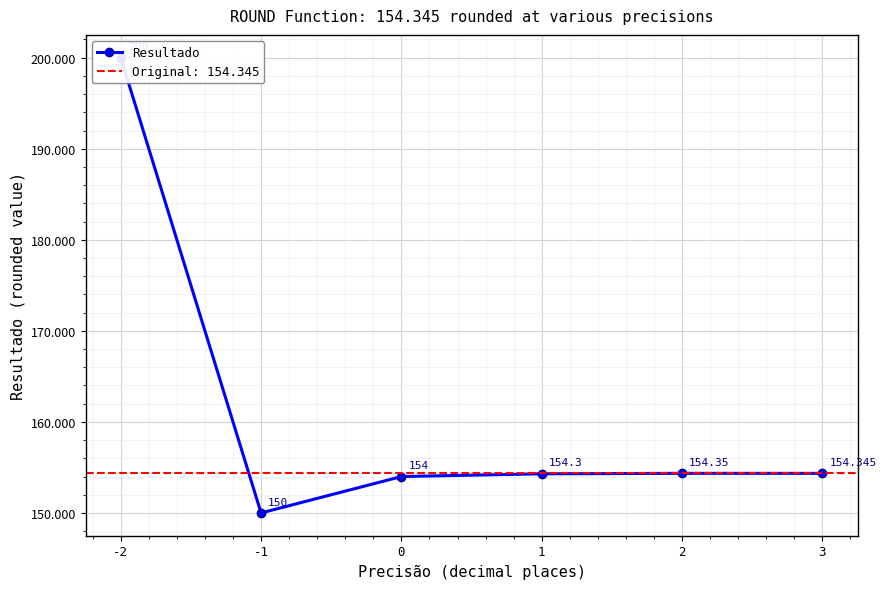

At which label does the data first exceed 154?

-2